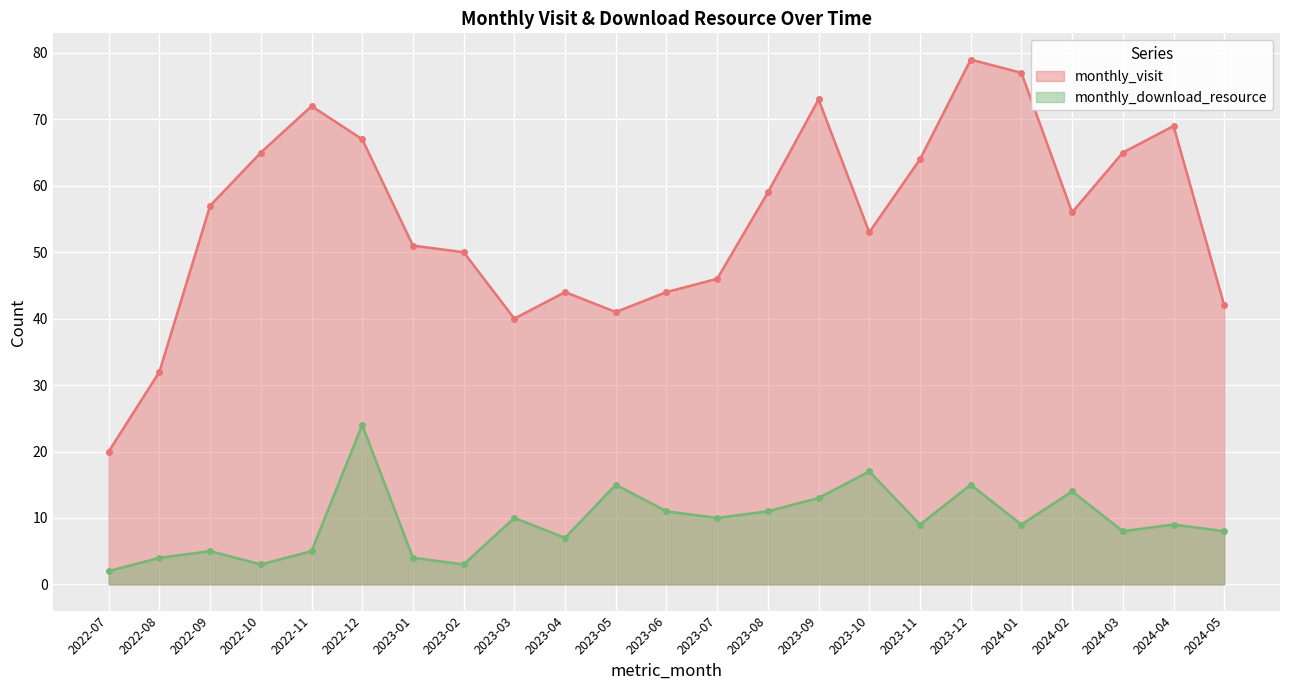

How many interior local peaks does the monthly_visit series have?

5